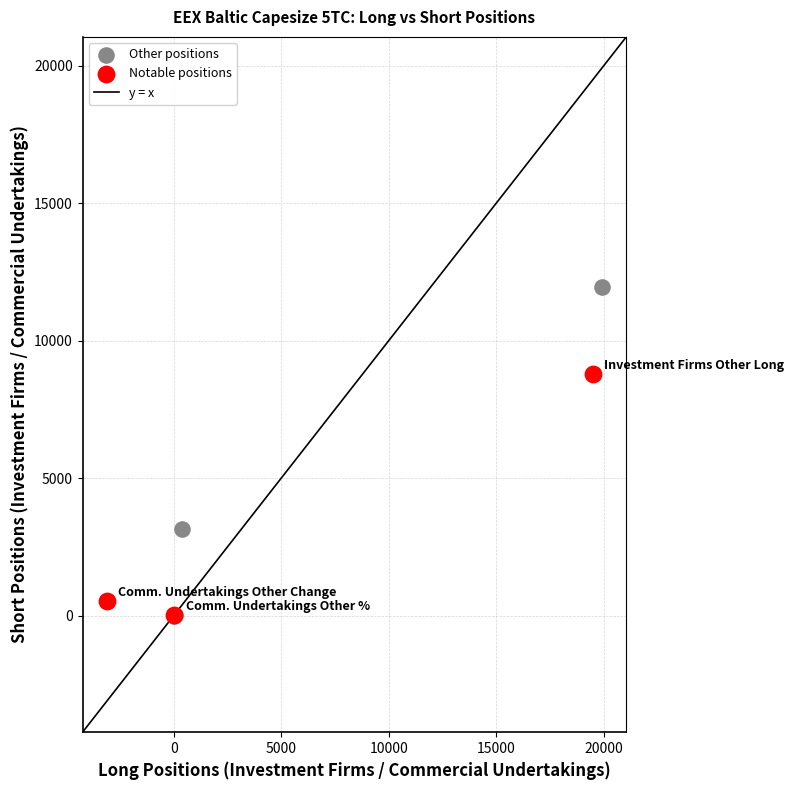

Which series has the widest spread of Y values?

Other positions